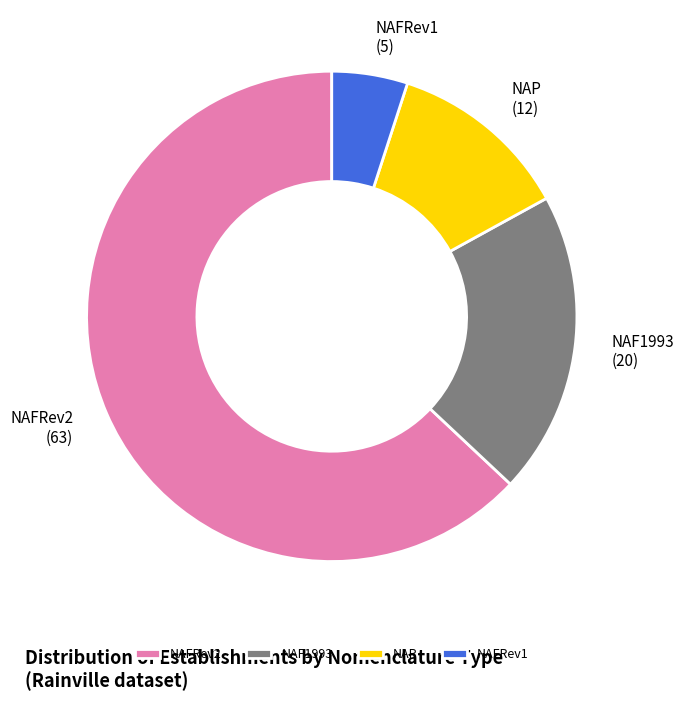

Which has a higher value, NAFRev1 or NAFRev2?

NAFRev2